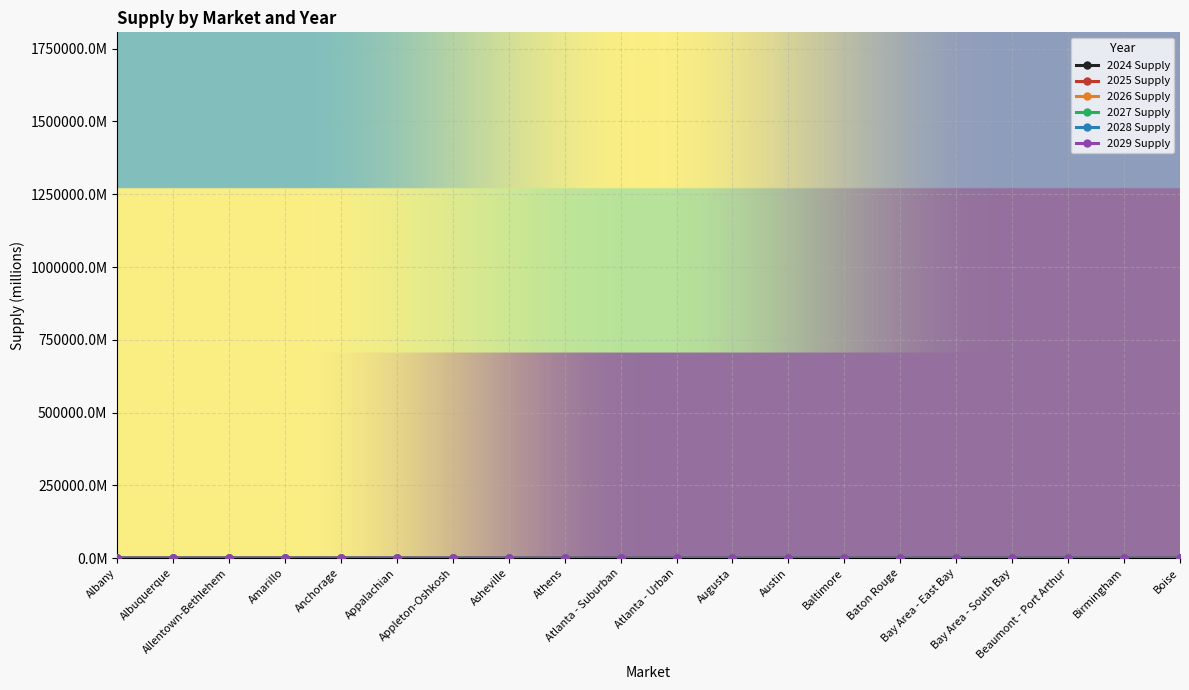

List the labels in order of 2029 Supply value, smallest first.

Amarillo, Anchorage, Appleton-Oshkosh, Birmingham, Beaumont - Port Arthur, Asheville, Allentown-Bethlehem, Appalachian, Albuquerque, Baton Rouge, Albany, Augusta, Bay Area - South Bay, Athens, Baltimore, Atlanta - Urban, Boise, Austin, Bay Area - East Bay, Atlanta - Suburban